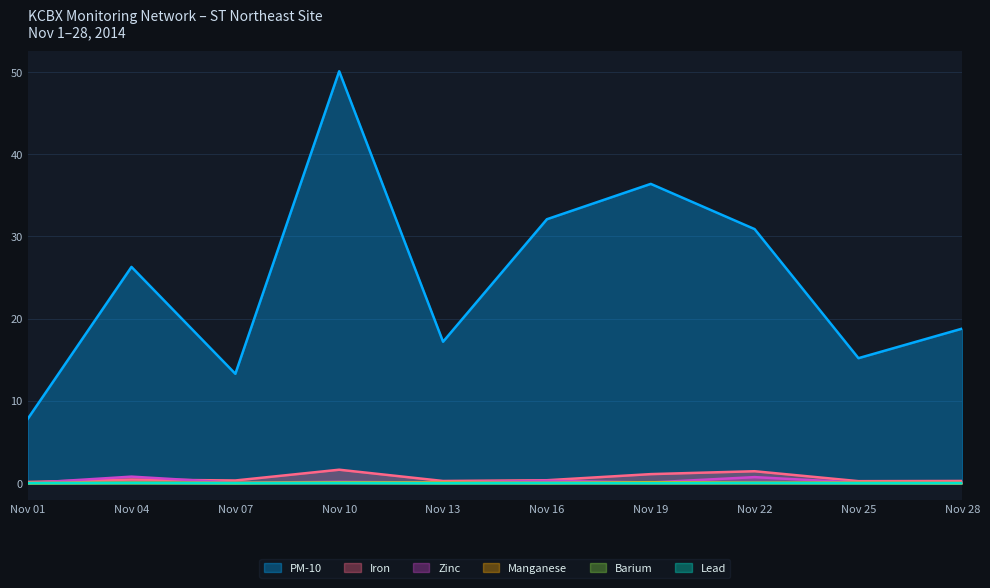

What is the total value across all series at Nov 22?

33.2